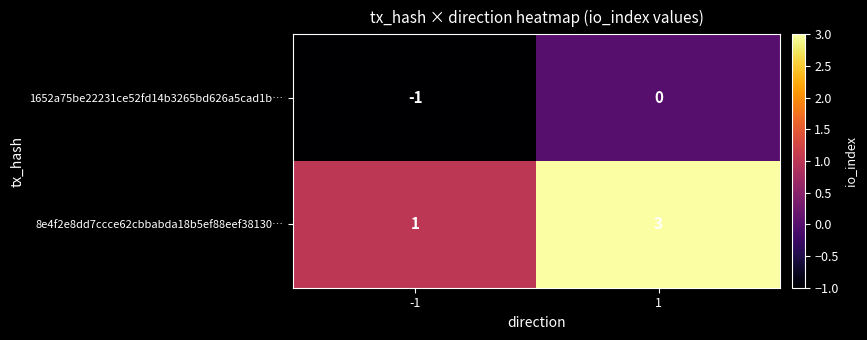

What is the sum of all 8e4f2e8dd7ccce62cbbabda18b5ef88eef38130… values?

4